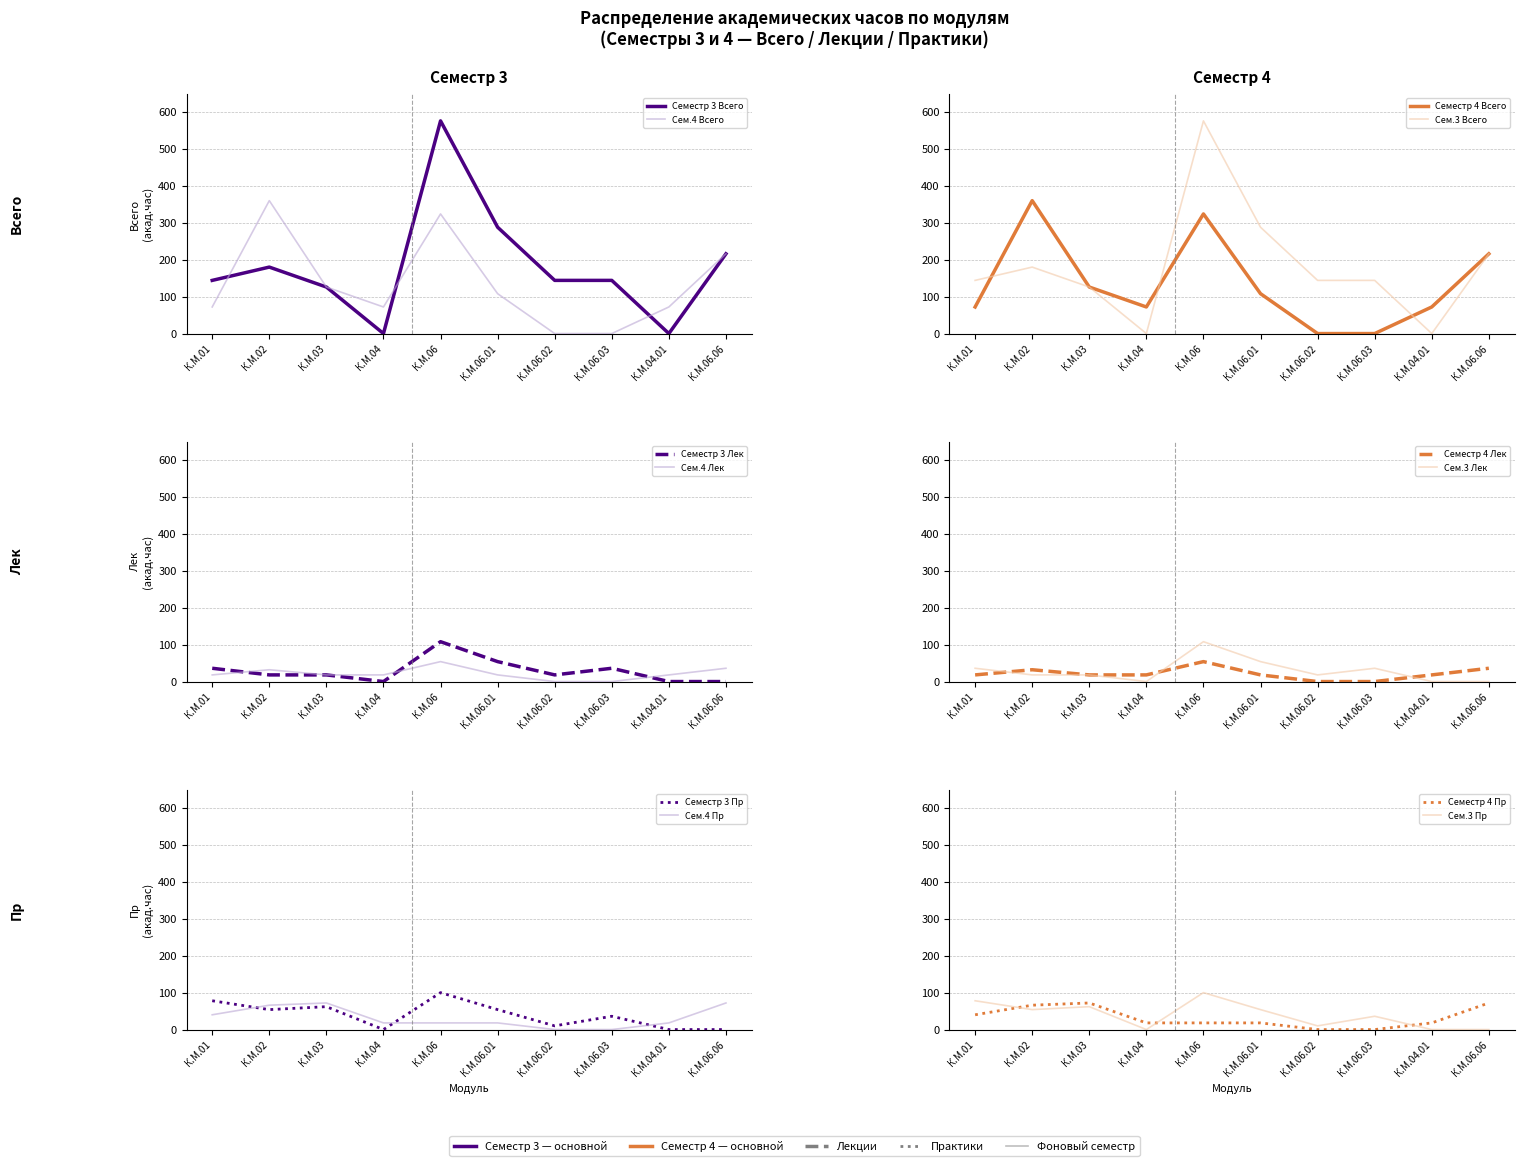

Reading left to right, transcribe all the data shown in this chart.

Семестр 3 Всего: К.М.01=144	К.М.02=180	К.М.03=126	К.М.04=0	К.М.06=576	К.М.06.01=288	К.М.06.02=144	К.М.06.03=144	К.М.04.01=0	К.М.06.06=216
Семестр 3 Лек: К.М.01=36	К.М.02=18	К.М.03=18	К.М.04=0	К.М.06=108	К.М.06.01=54	К.М.06.02=18	К.М.06.03=36	К.М.04.01=0	К.М.06.06=0
Семестр 3 Пр: К.М.01=78	К.М.02=54	К.М.03=62	К.М.04=0	К.М.06=100	К.М.06.01=54	К.М.06.02=10	К.М.06.03=36	К.М.04.01=0	К.М.06.06=0
Семестр 4 Всего: К.М.01=72	К.М.02=360	К.М.03=126	К.М.04=72	К.М.06=324	К.М.06.01=108	К.М.06.02=0	К.М.06.03=0	К.М.04.01=72	К.М.06.06=216
Семестр 4 Лек: К.М.01=18	К.М.02=32	К.М.03=18	К.М.04=18	К.М.06=54	К.М.06.01=18	К.М.06.02=0	К.М.06.03=0	К.М.04.01=18	К.М.06.06=36
Семестр 4 Пр: К.М.01=40	К.М.02=66	К.М.03=72	К.М.04=18	К.М.06=18	К.М.06.01=18	К.М.06.02=0	К.М.06.03=0	К.М.04.01=18	К.М.06.06=72